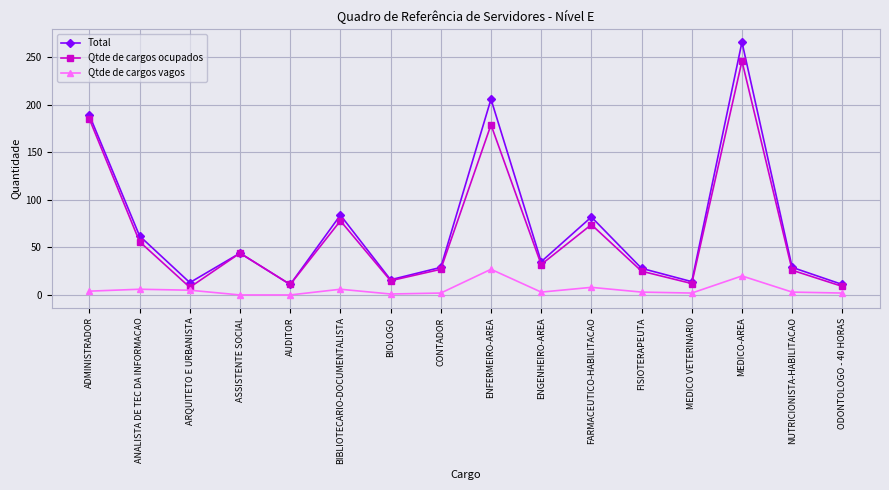

Which series changed the most between ANALISTA DE TEC DA INFORMACAO and CONTADOR?

Total